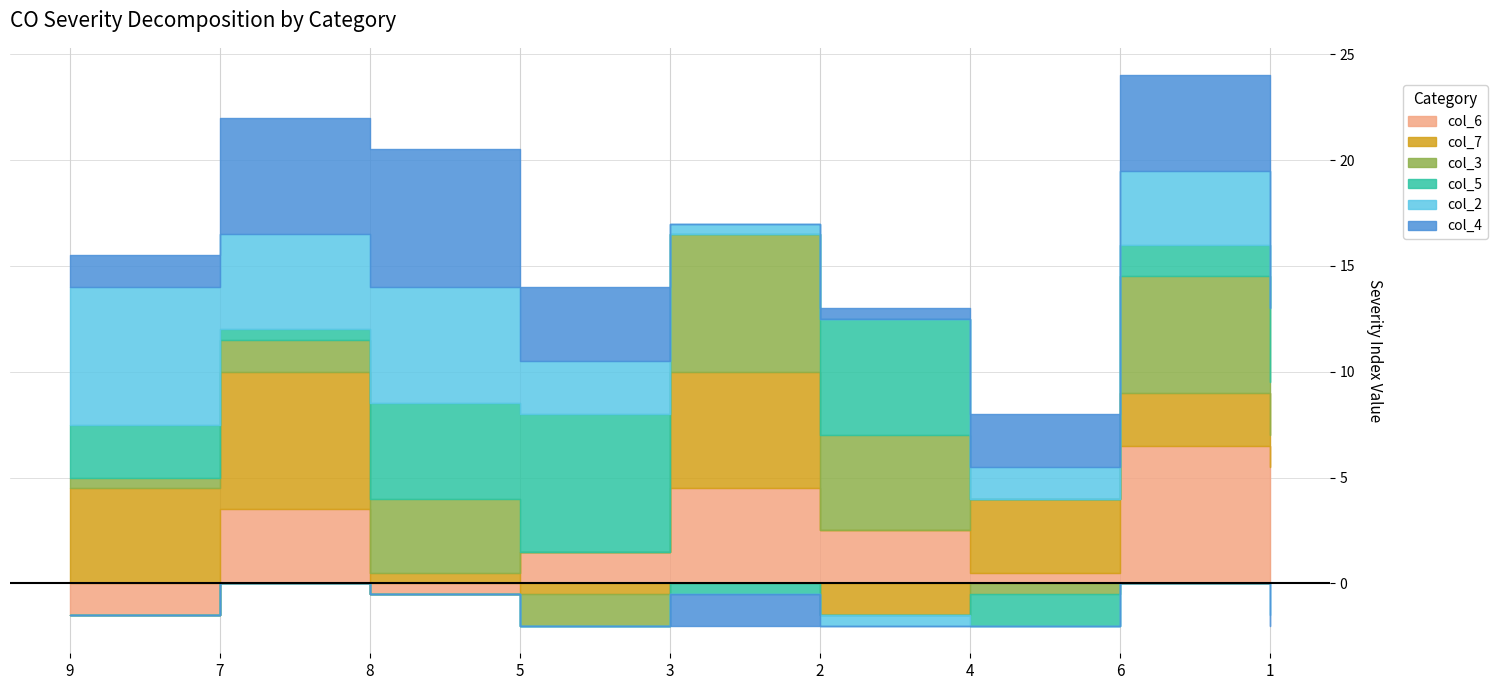

At which category does col_7 reach its first local peak?

7